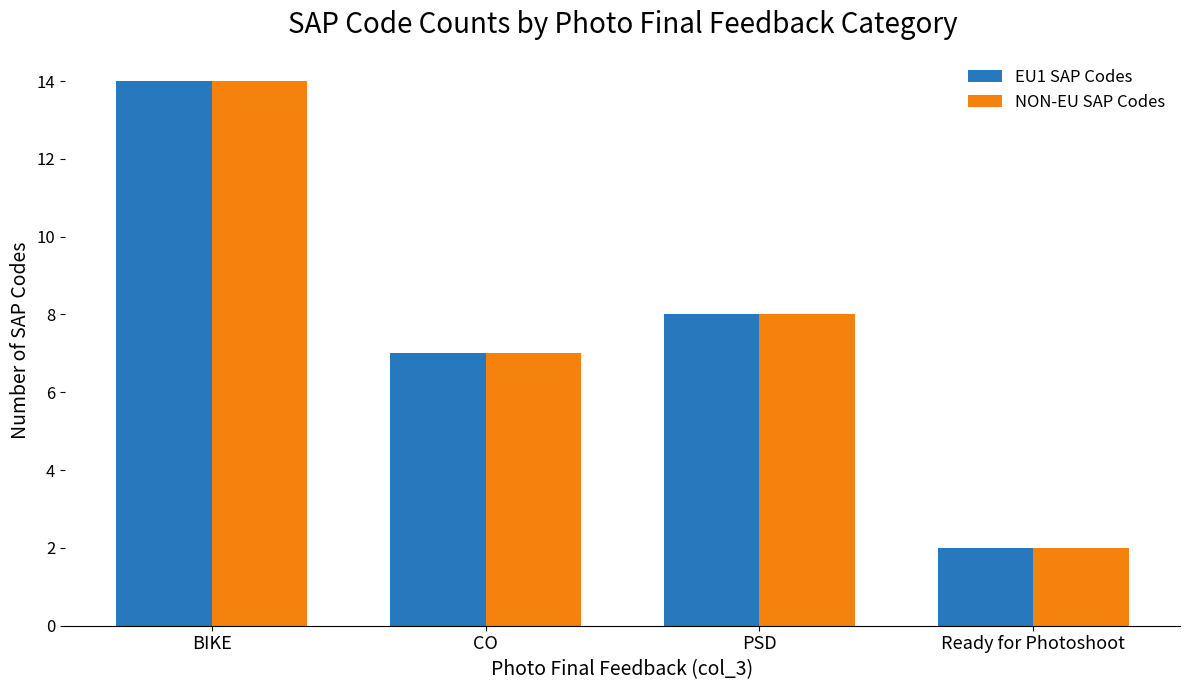

How many series are shown in this chart?

2